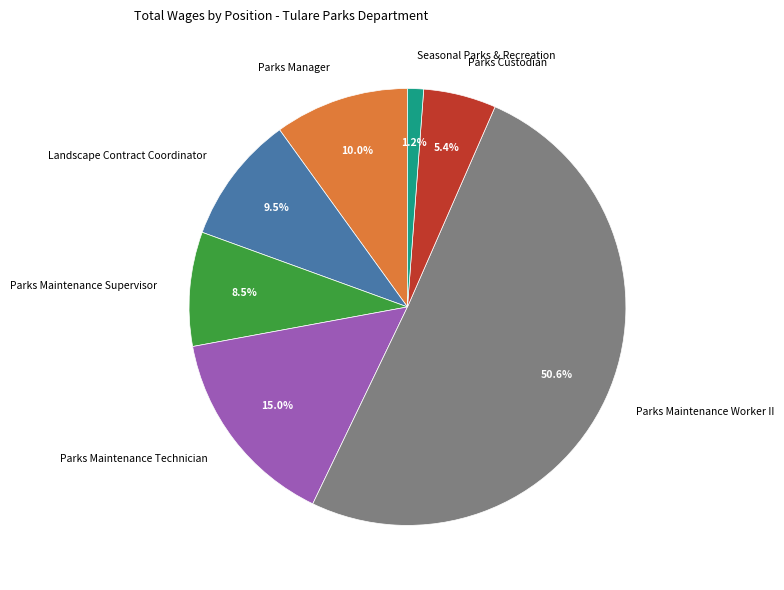

How many slices are in this pie chart?

7